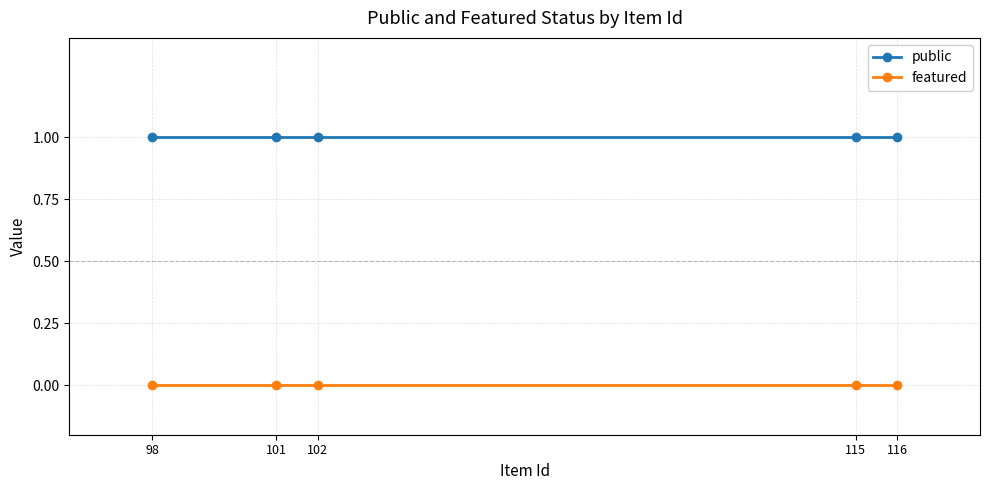

List the series in order of their peak value, lowest first.

featured, public